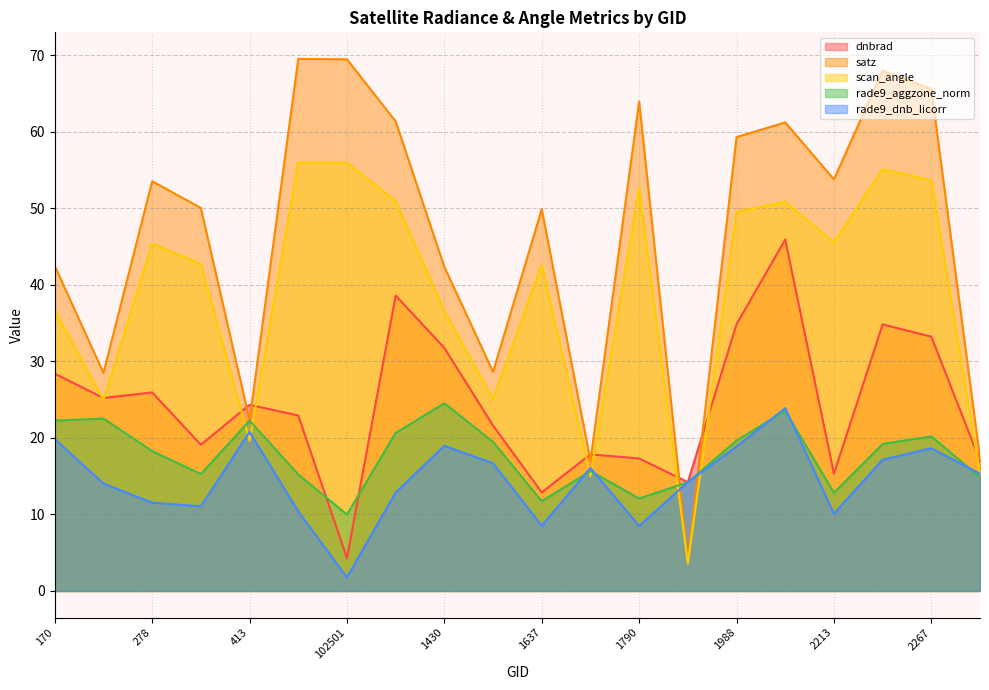

What is the average value of the rade9_aggzone_norm series?

17.7